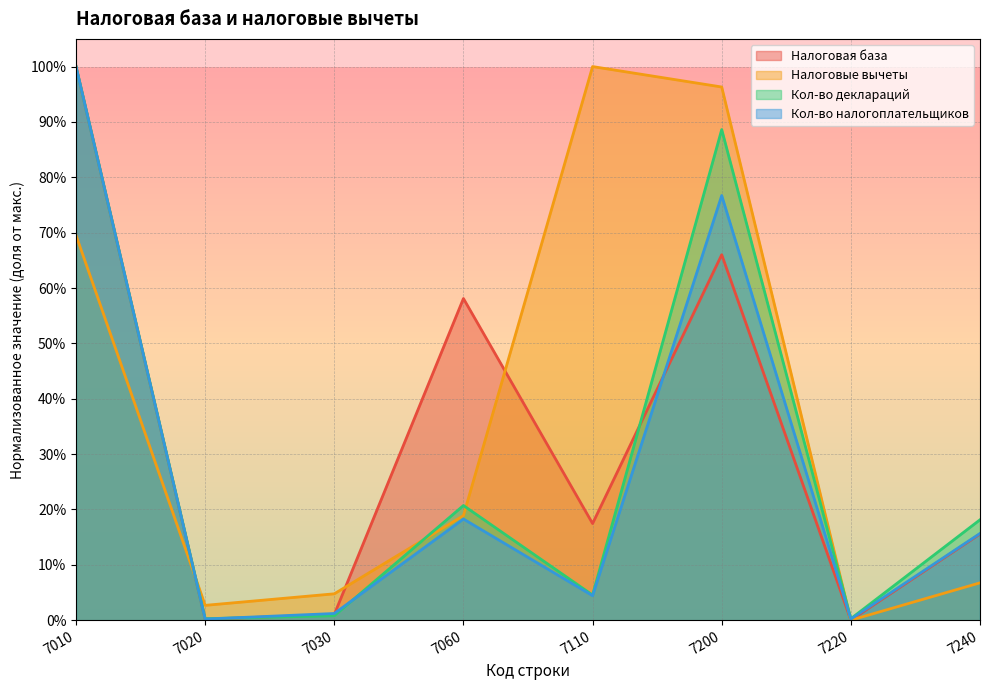

True or false: Налоговая база has more than 1 points higher than both neighbors.

True